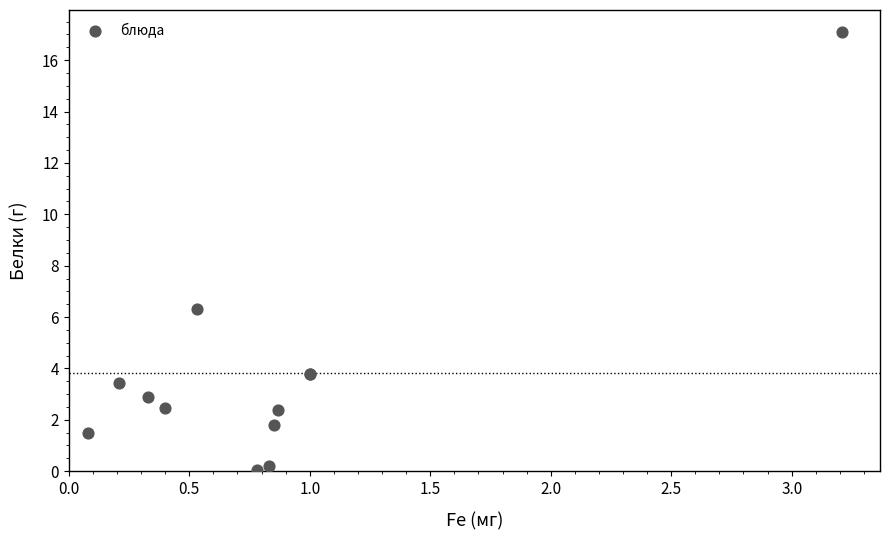

What Y value in the scatter plot is closest to 8?

6.3